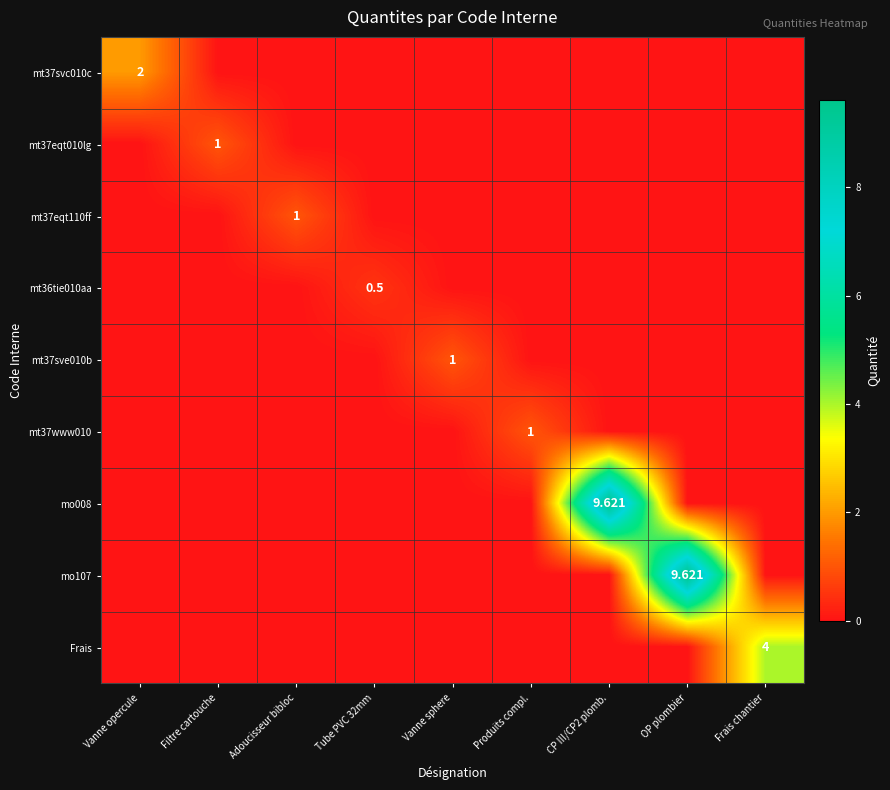

At which category is the sum across all series the highest?

CP III/CP2 plomb.